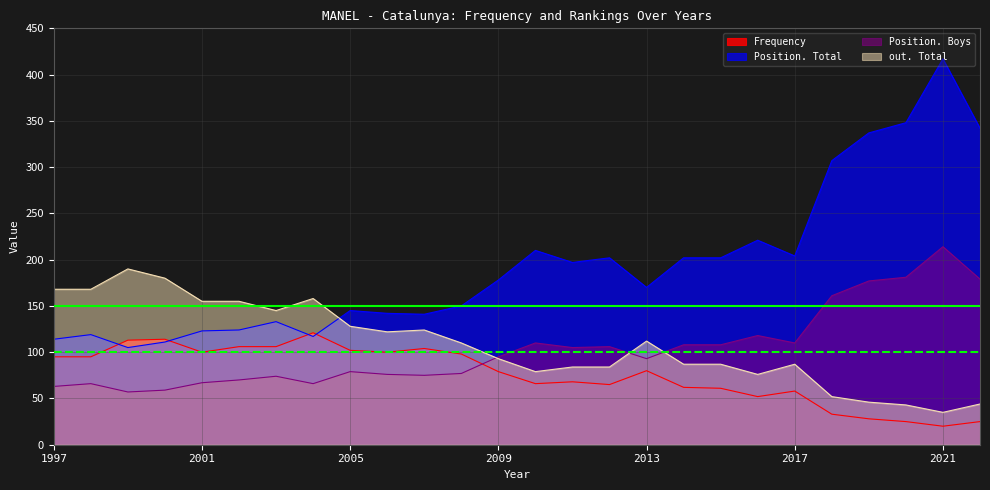

Which series has the widest spread of values?

Position. Total